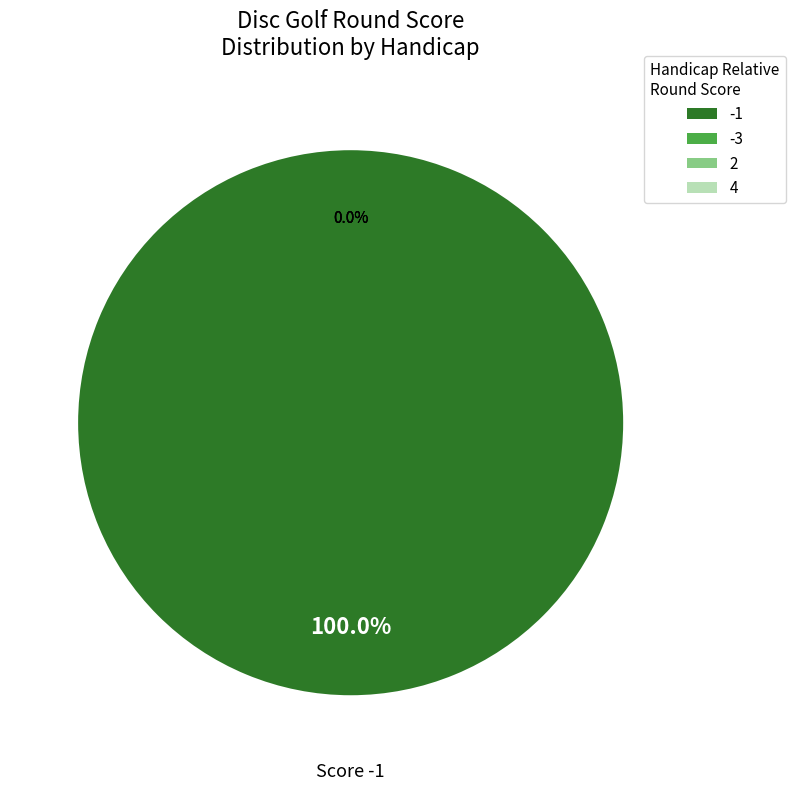

To the nearest percent, what is the combined percentage of -1 and 2?

100%